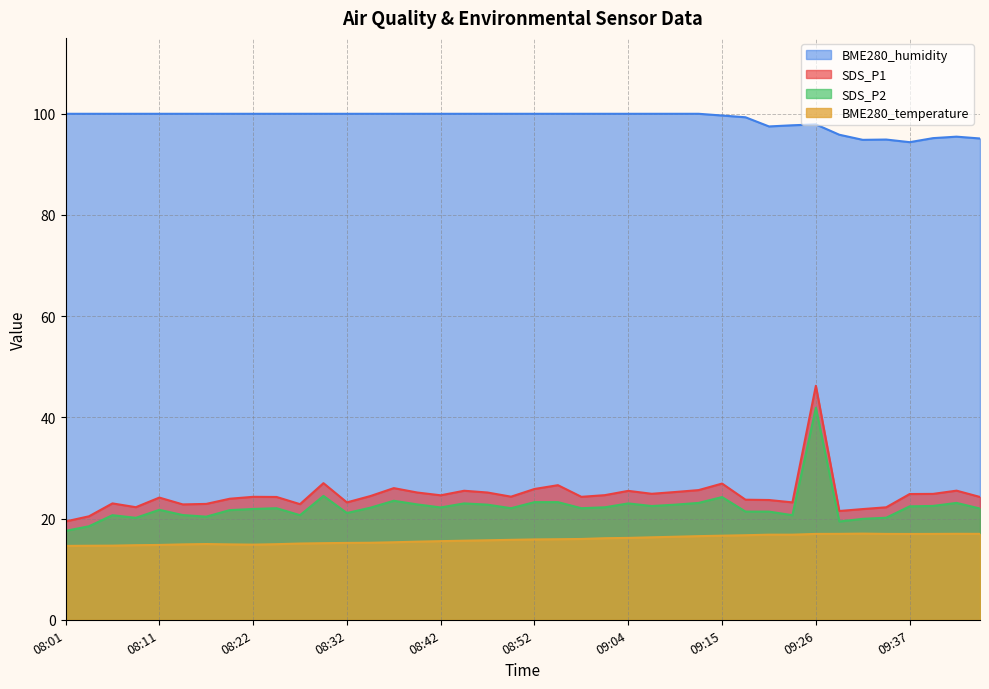

Is it true that SDS_P2 equals 33.9 at 09:34?

False